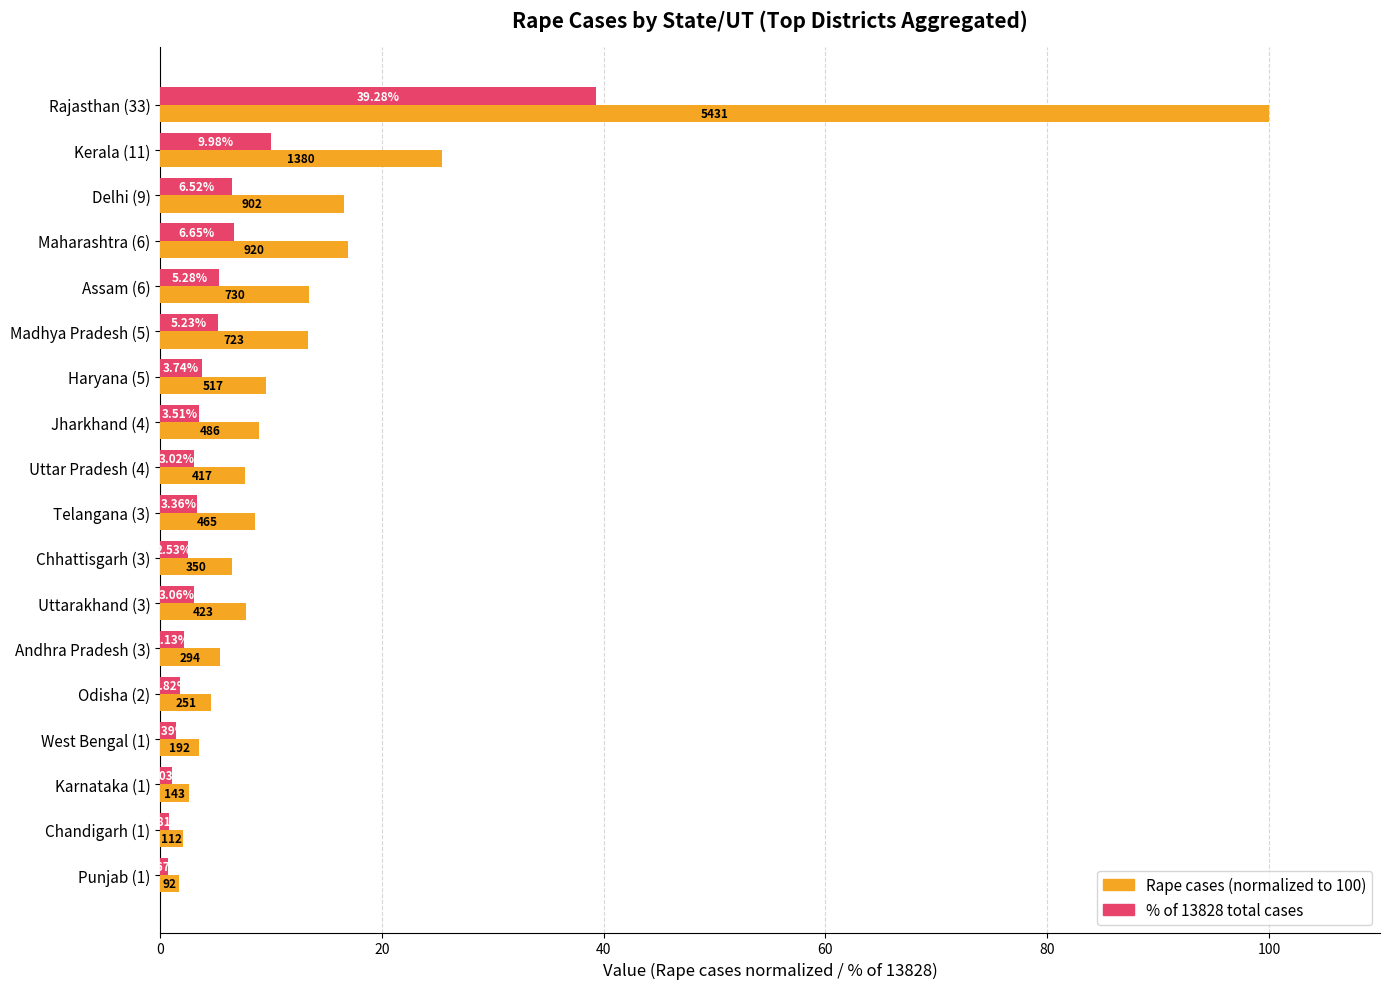

At which category is the sum across all series the highest?

Rajasthan (33)